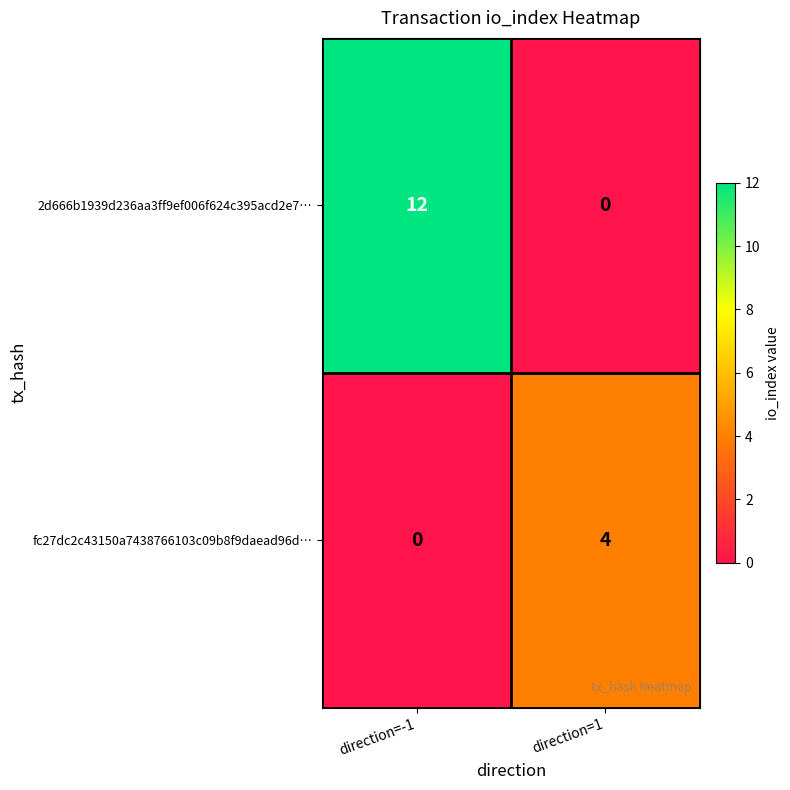

Reading left to right, list all the values displayed in this chart.

2d666b1939d236aa3ff9ef006f624c395acd2e7…: 12	0
fc27dc2c43150a7438766103c09b8f9daead96d…: 0	4